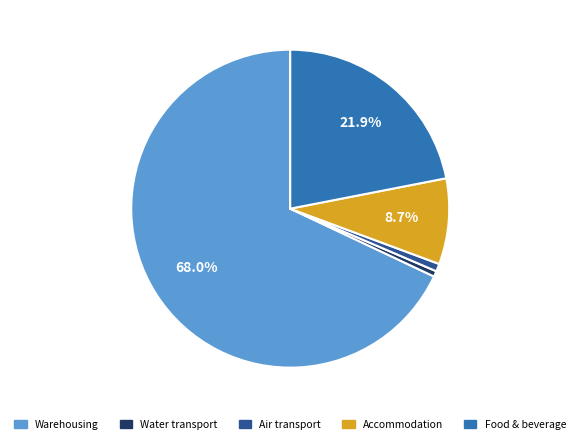

How many slices are in this pie chart?

5